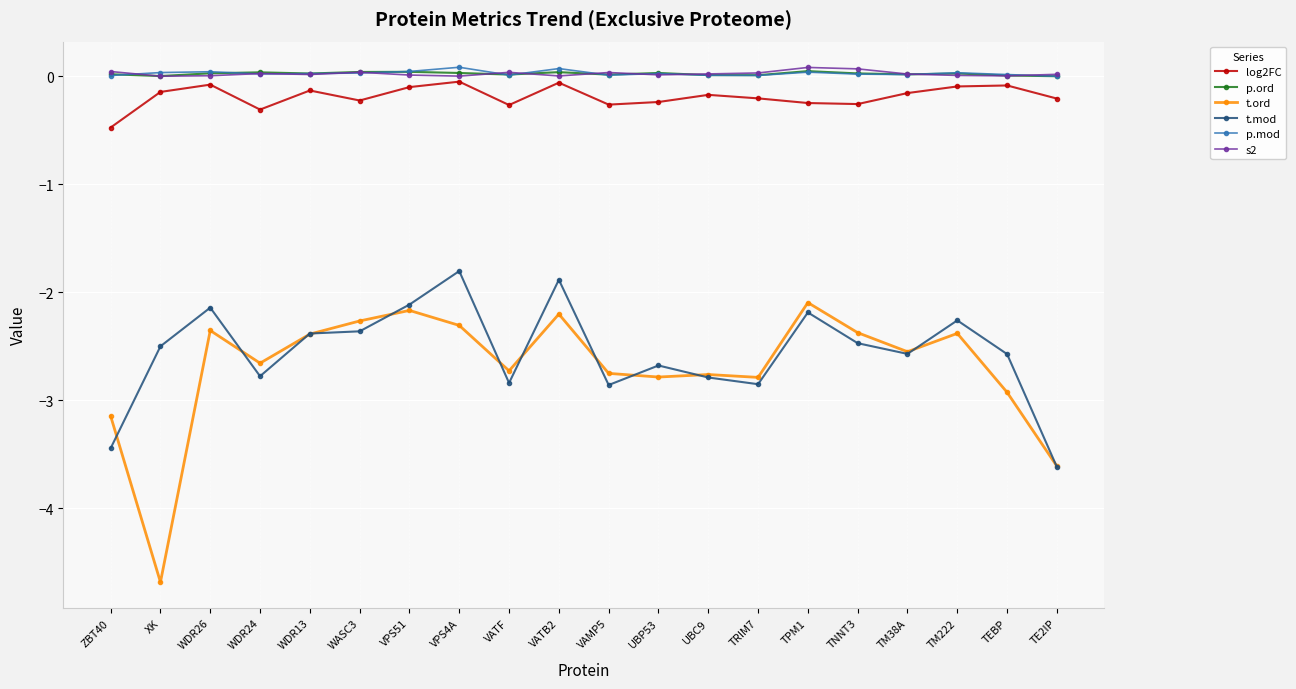

The value of s2 at TEBP is 0.0. True or false?

True